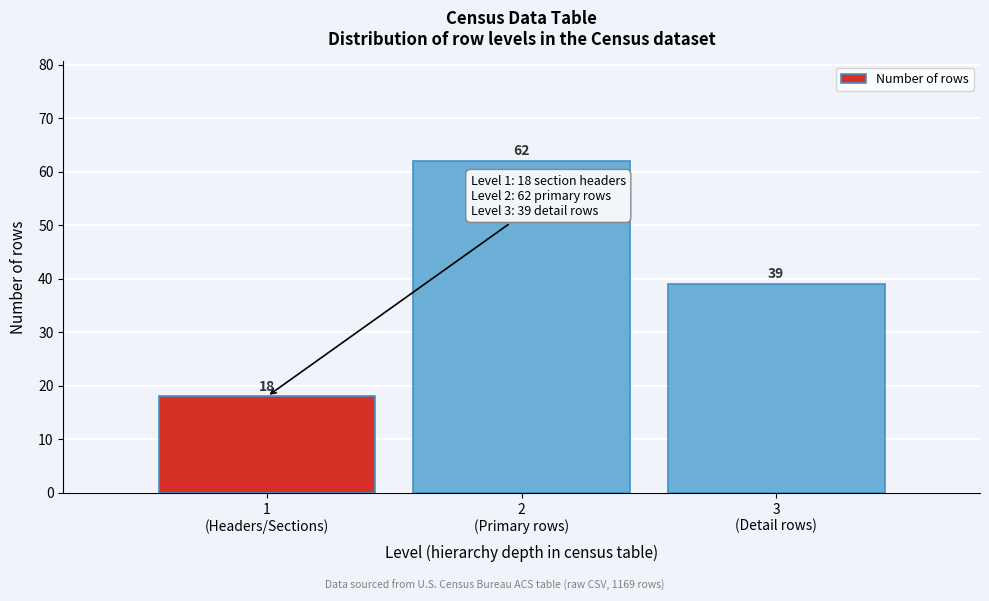

Reading right to left, extract all data points from this chart.

39	62	18